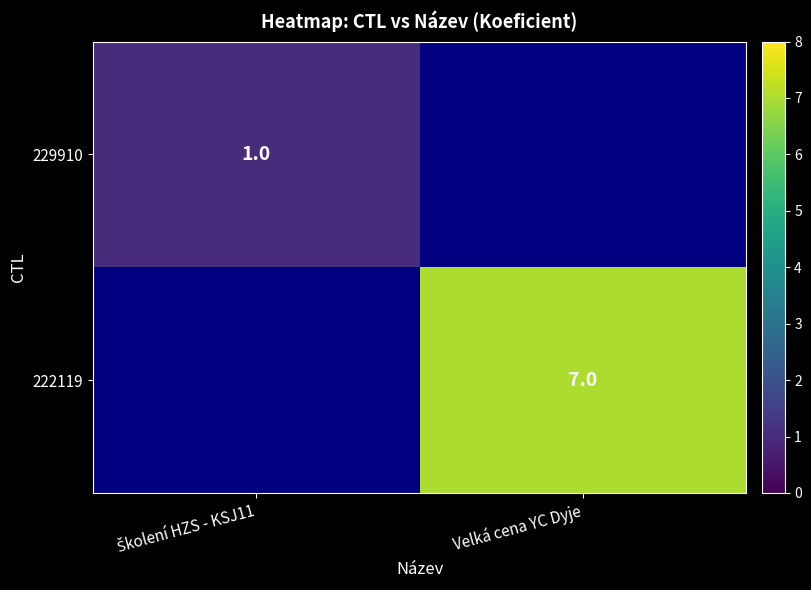

True or false: 222119 has a value of 3 at Velká cena YC Dyje.

False